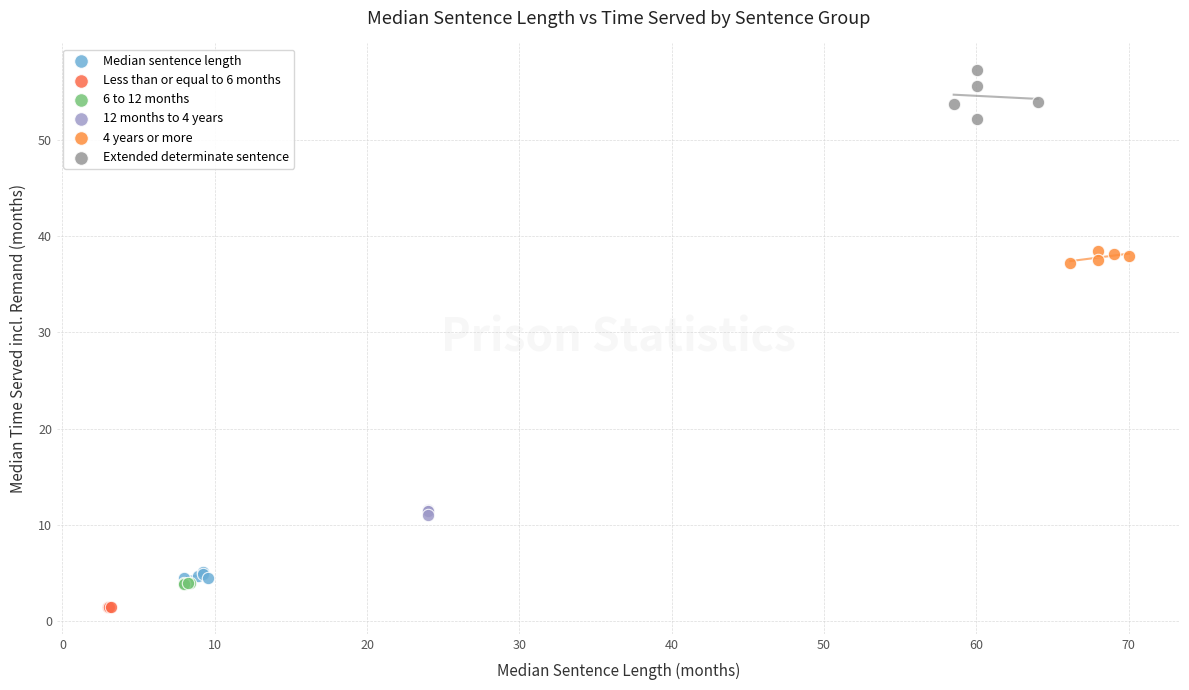

Which series reaches the maximum Y coordinate?

Extended determinate sentence